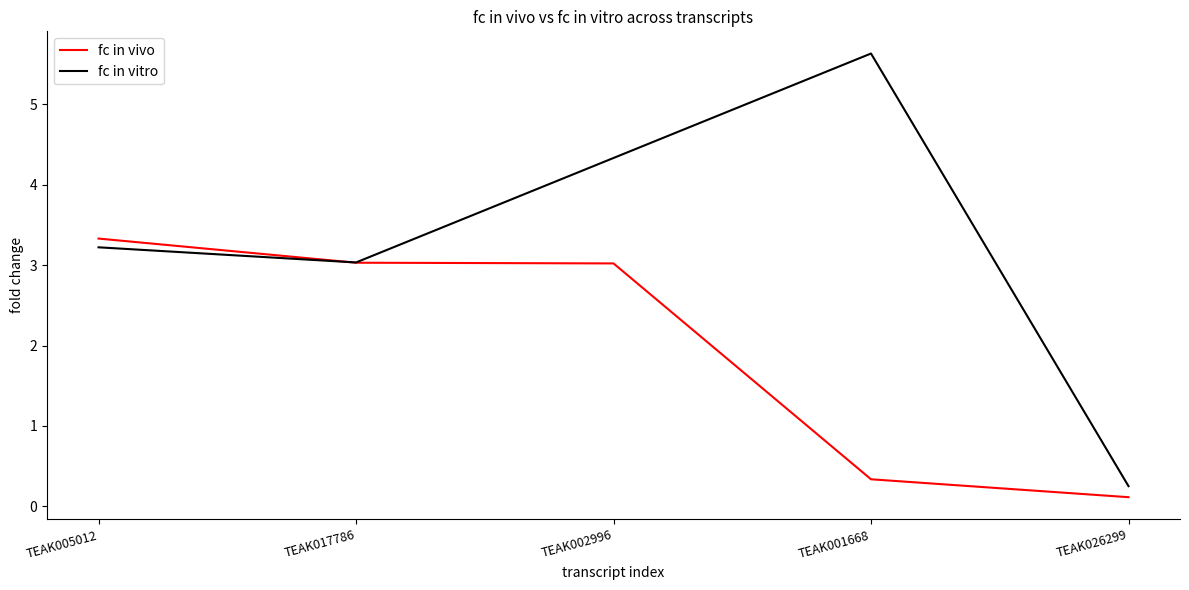

Reading right to left, extract all data points from this chart.

fc in vivo: 0.1	0.3	3.0	3.0	3.3
fc in vitro: 0.3	5.6	4.3	3.0	3.2